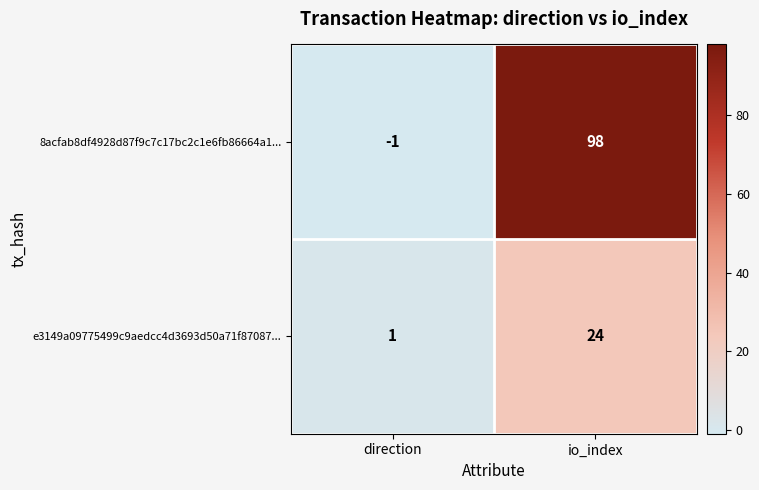

What is the spread (max minus min) of values at io_index?

74